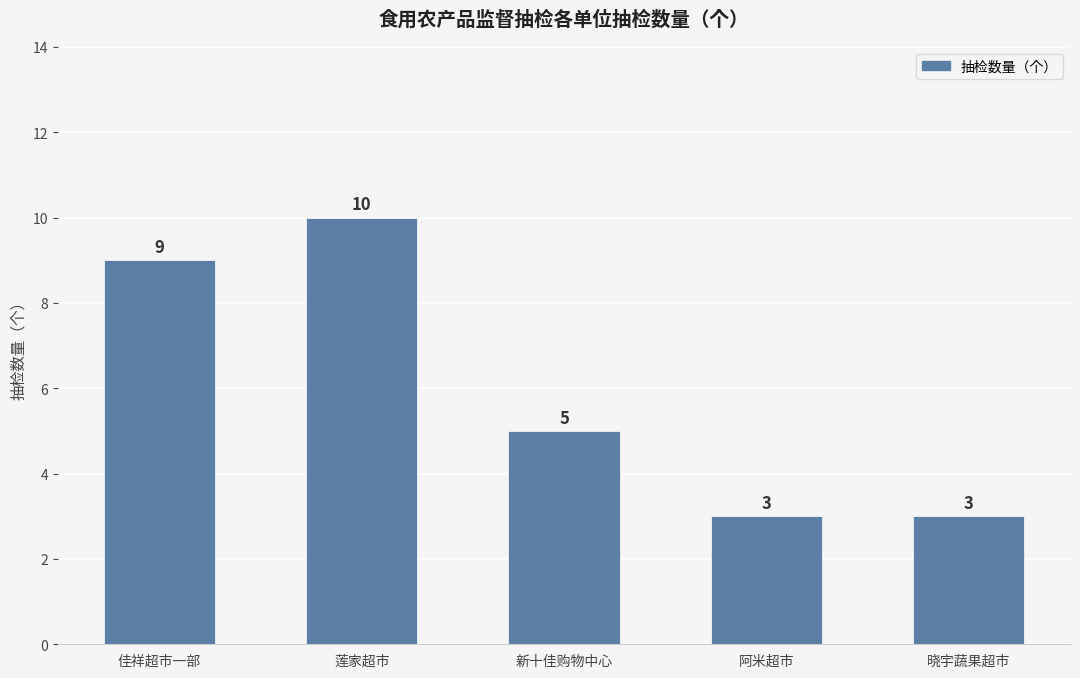

What position from the left is 莲家超市?

2